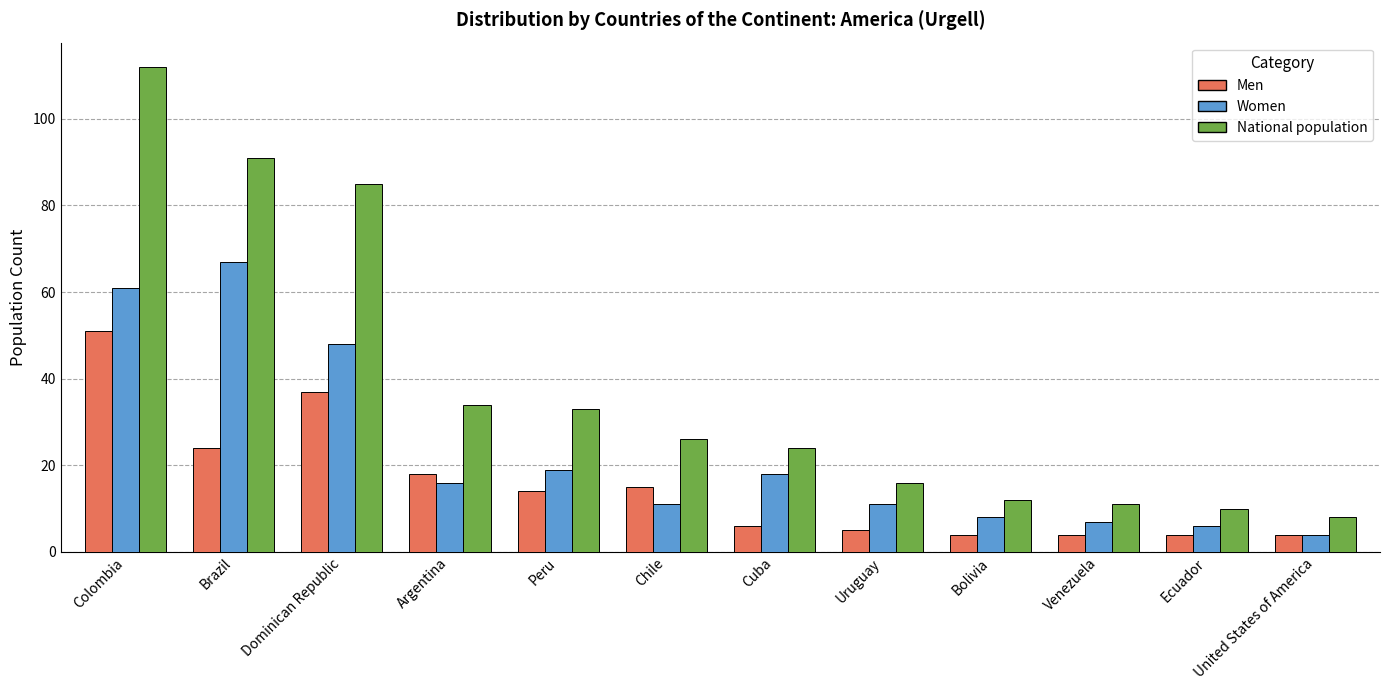

How many groups of bars are there?

12